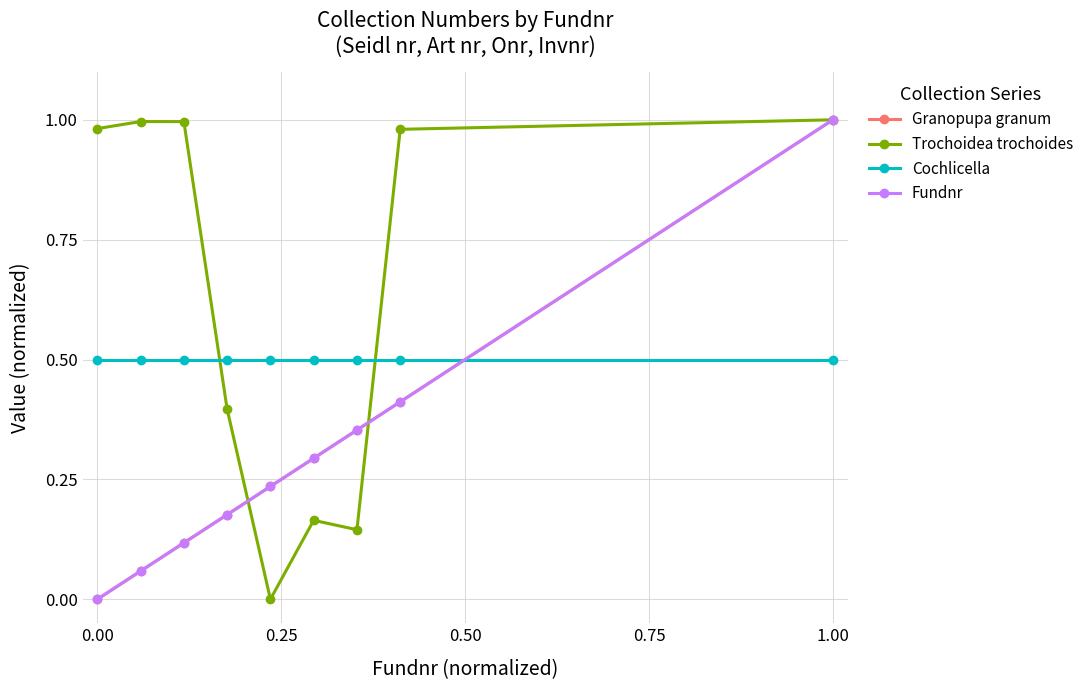

Does the chart have visible grid lines?

Yes